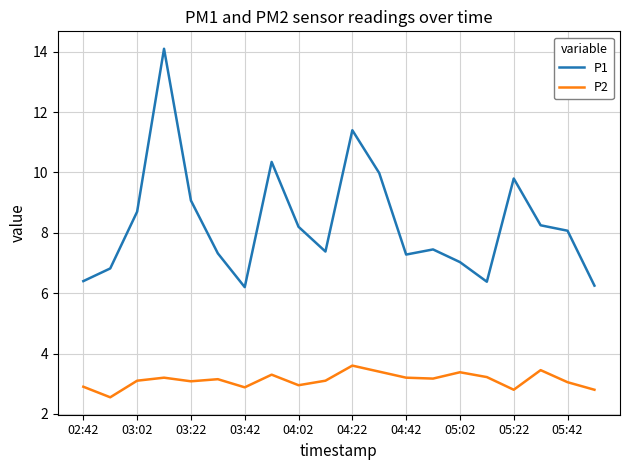

Which series has the largest total across all categories?

P1